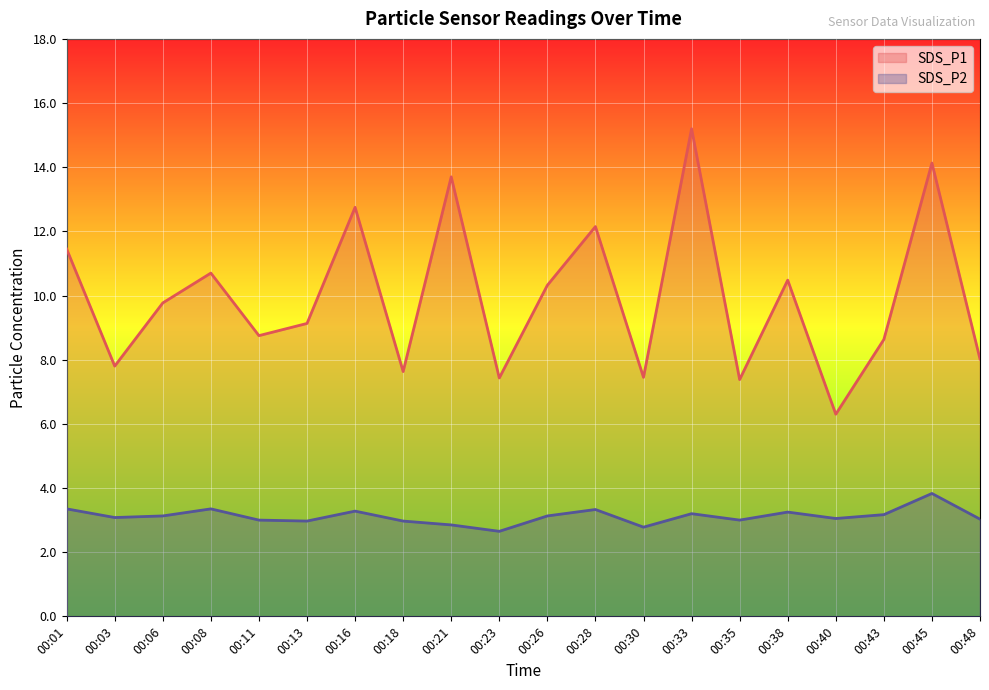

At which label does SDS_P1 first exceed 9?

00:01